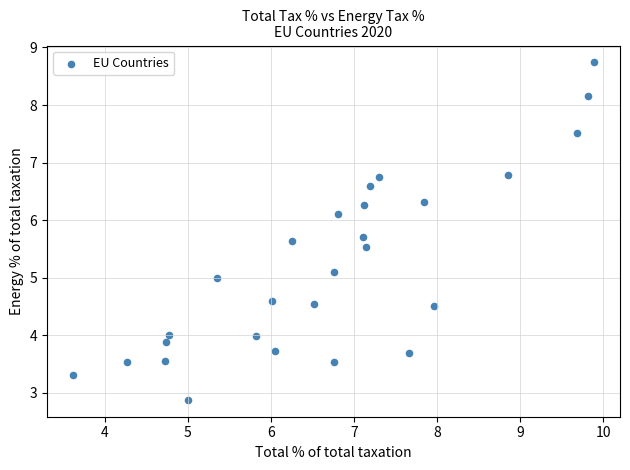

What is the range of X values (max minus min)?

6.3